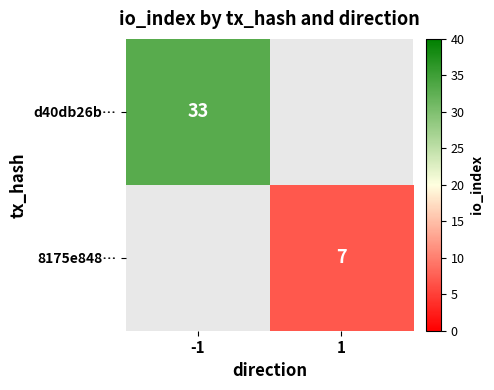

The 8175e848… series shows 11.4 at 1. True or false?

False